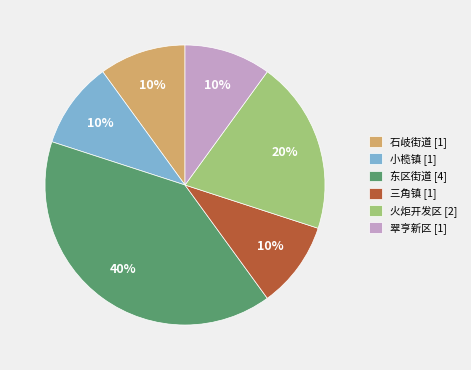

Is there any slice that represents more than half of the pie?

No